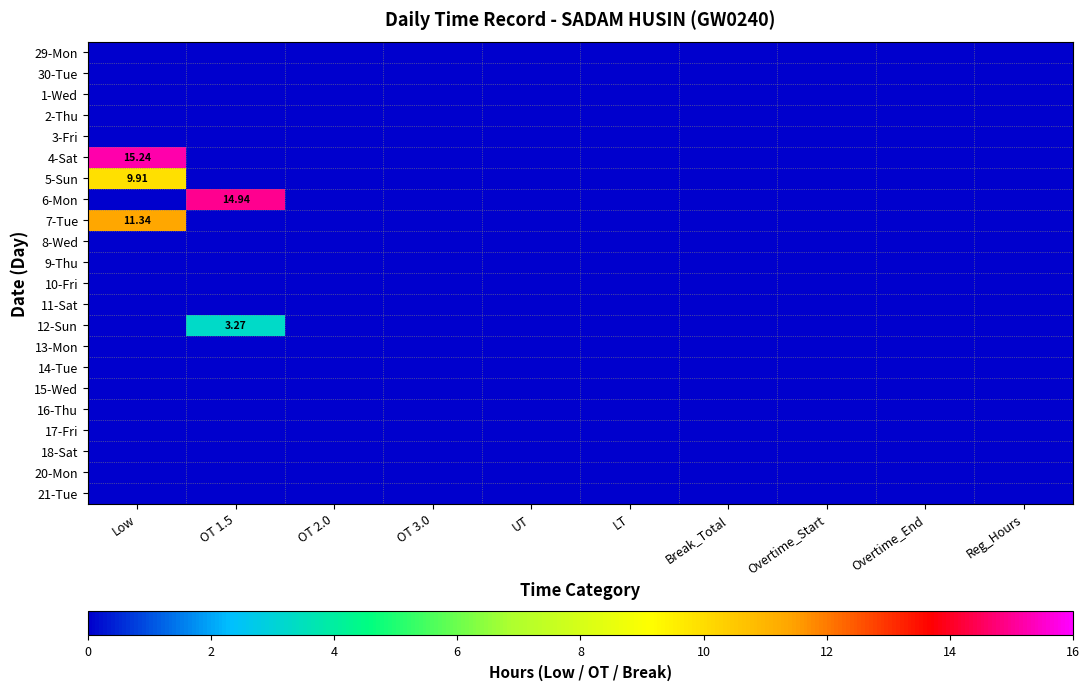

Is it true that 13-Mon equals 0.0 at OT 2.0?

True